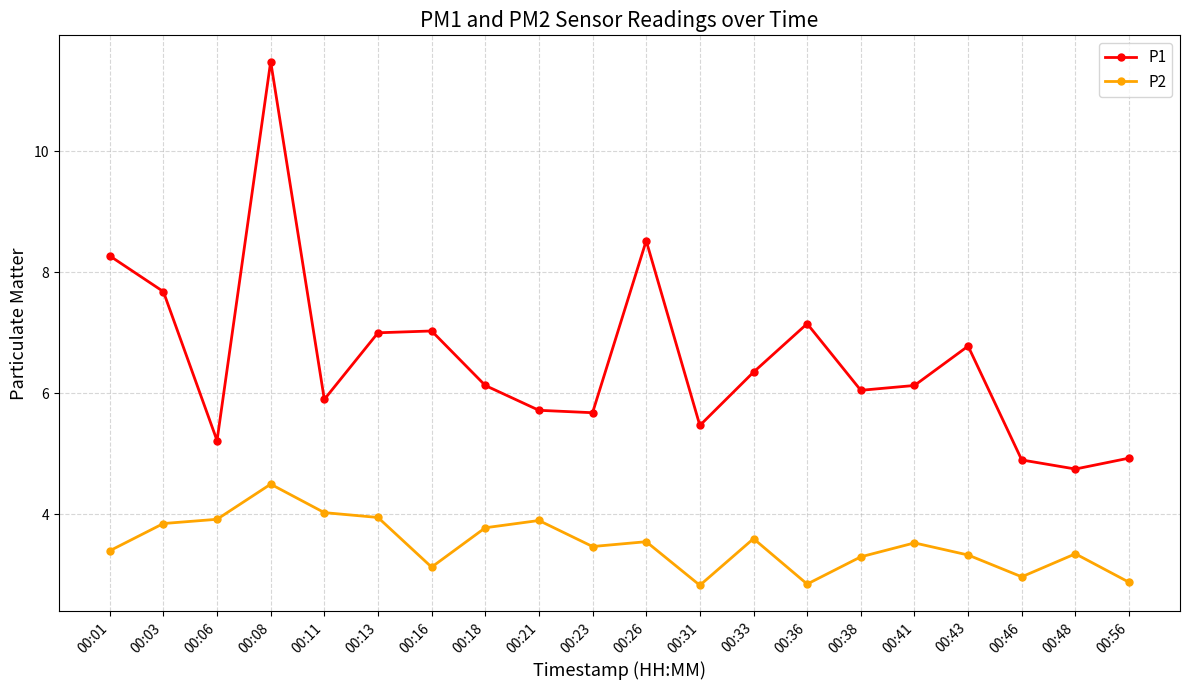

Does the chart display data point markers on the line(s)?

Yes